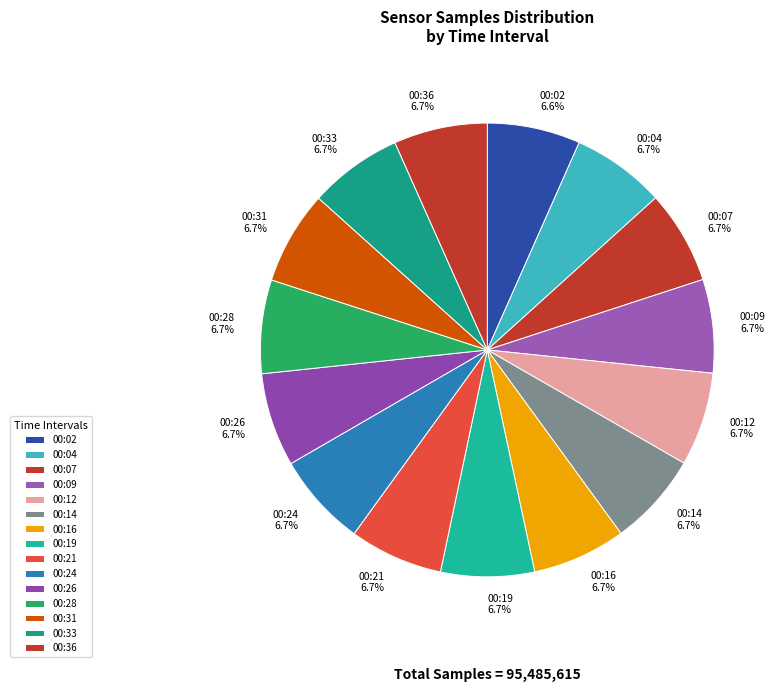

What percentage do 00:19 and 00:09 together represent?

13.3%